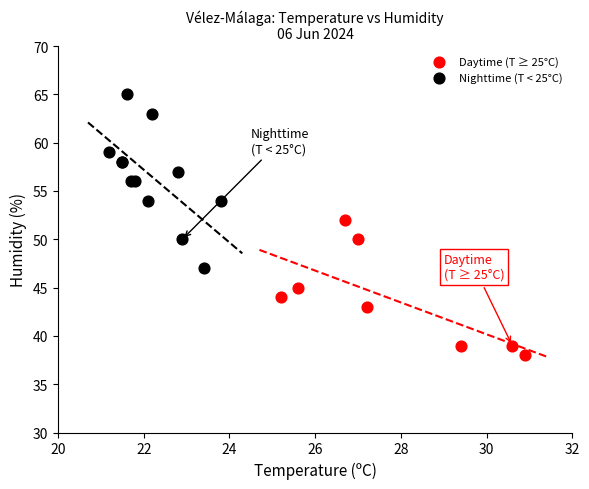

Which series contains the highest Y value?

Nighttime (T < 25°C)